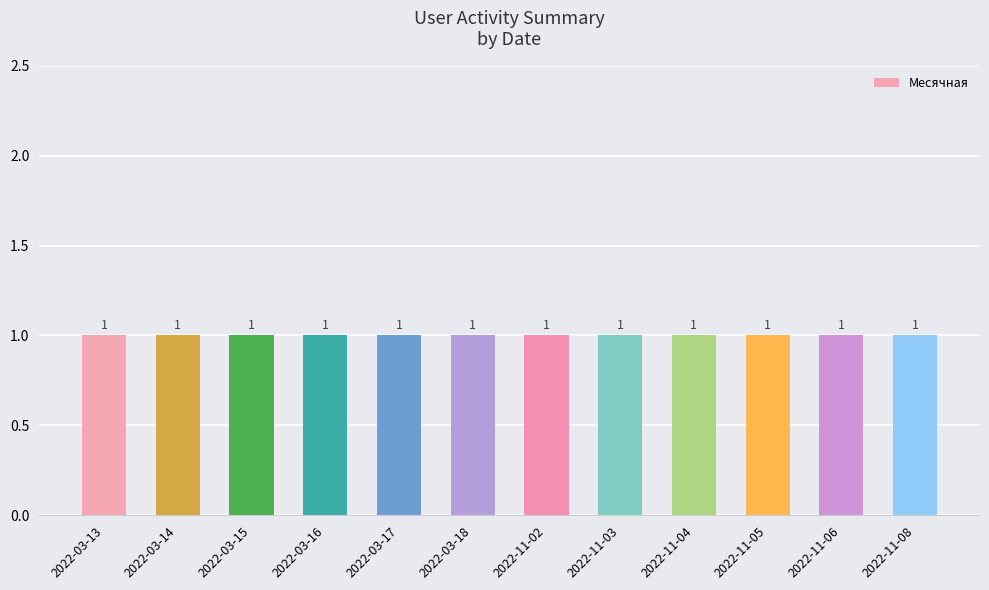

Which category has the highest value across all series?

2022-03-13